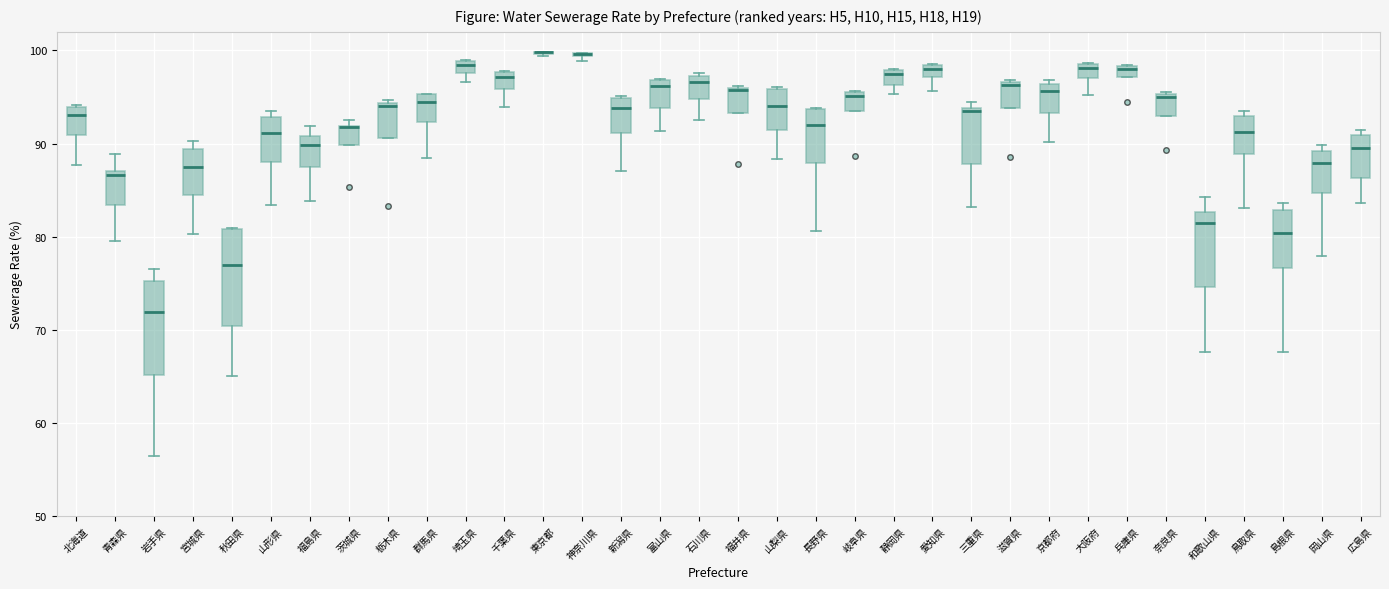

Where is the upper edge of the box for 神奈川県 on the y-axis? The values are not printed on the chart, so give them approximately, as read against the axis.

100